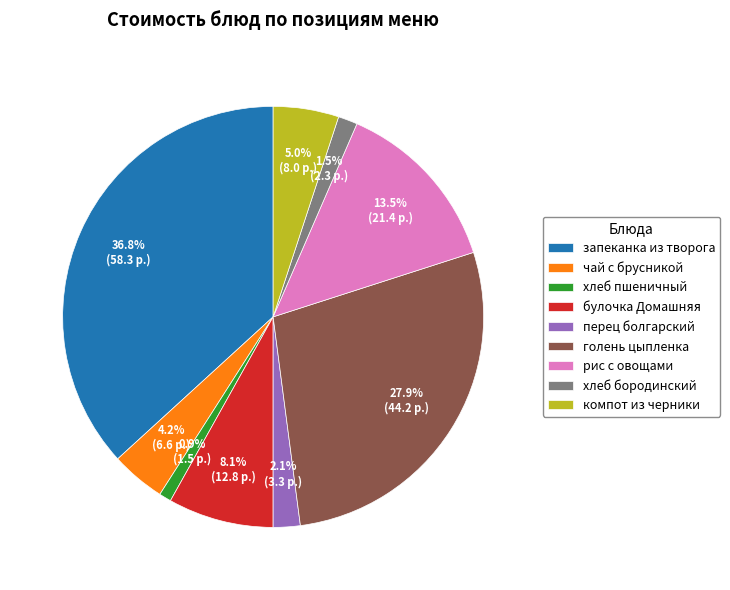

Is хлеб пшеничный the majority of the pie?

No